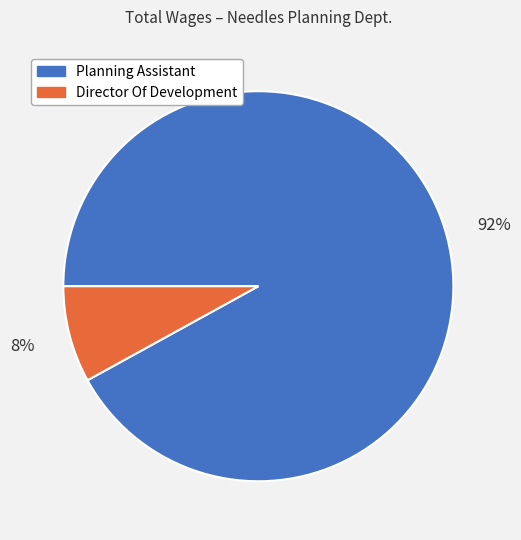

Does any single category account for the majority?

Yes